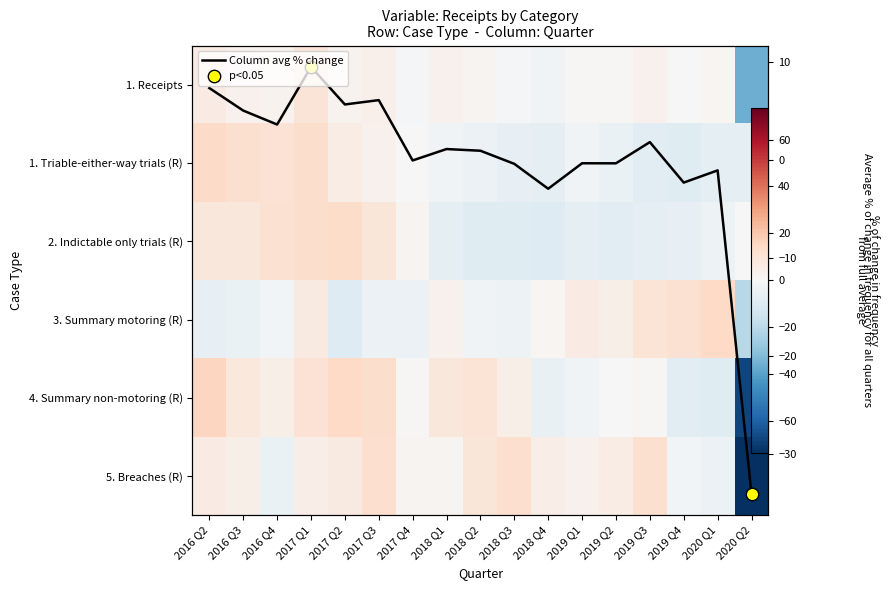

Count the number of data series in this chart.

6